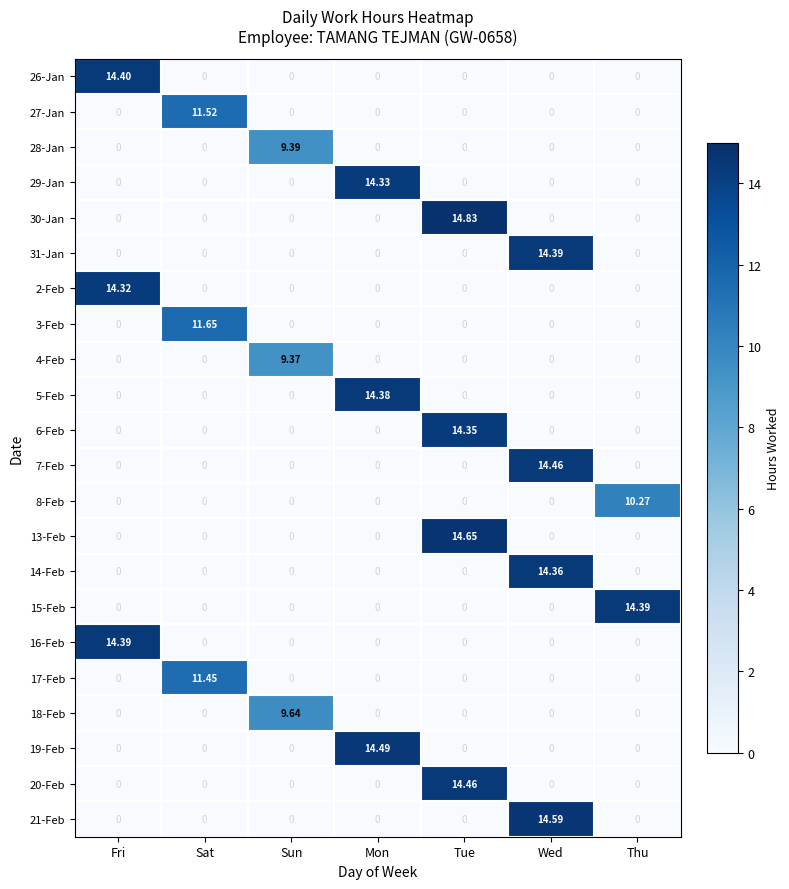

At which category is the sum across all series the highest?

Tue